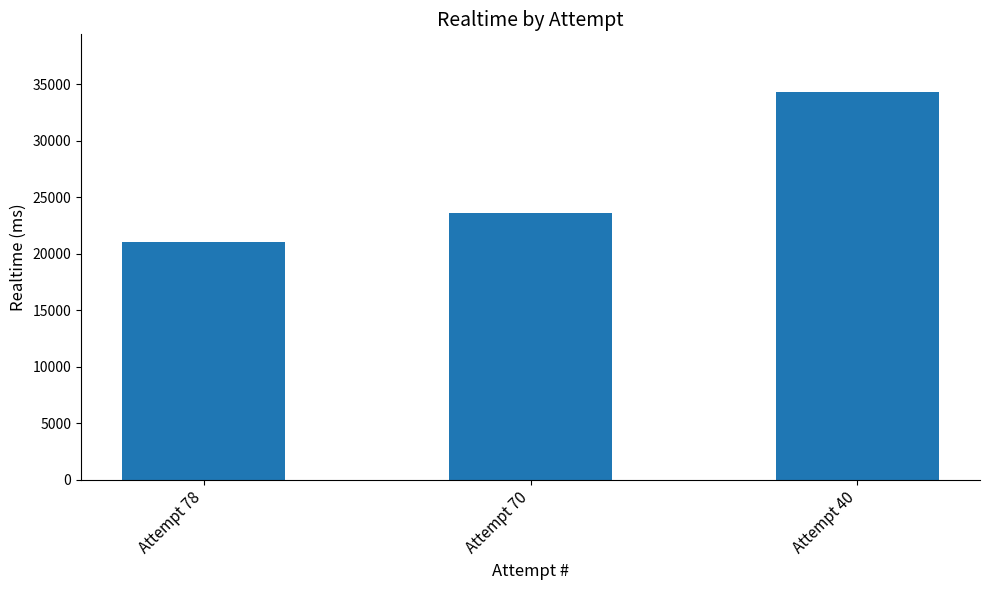

Reading right to left, list all the values displayed in this chart.

34255	23607	21058